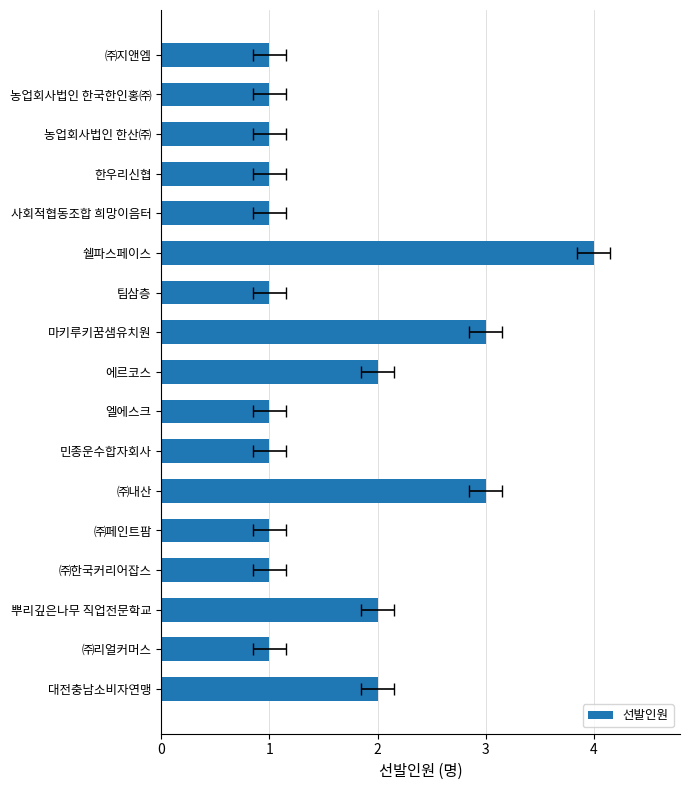

Approximately how many times larger is the value at ㈜한국커리어잡스 compared to 한우리신협?

1.0